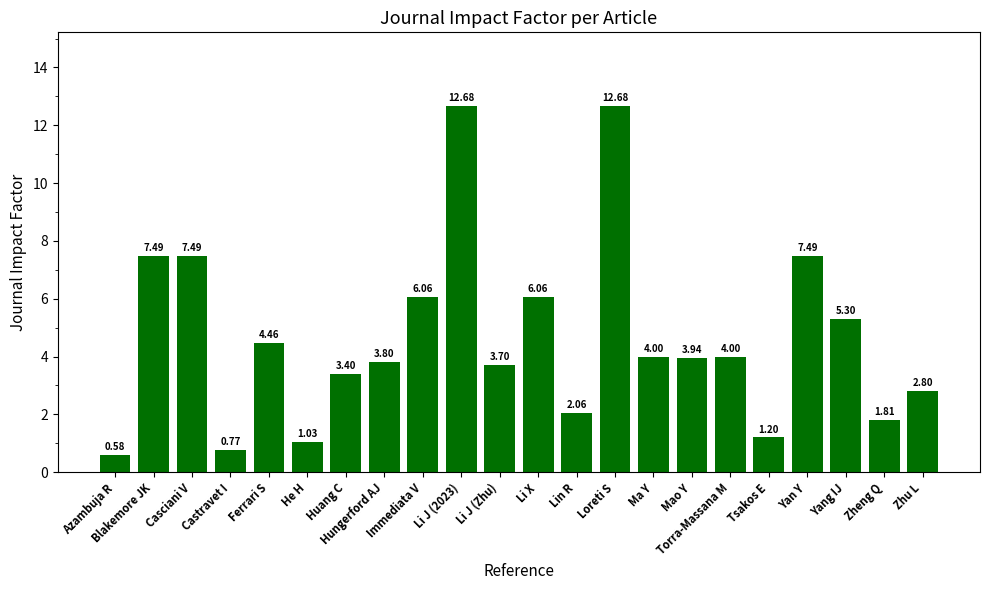

At which label does the data first exceed 4?

Blakemore JK